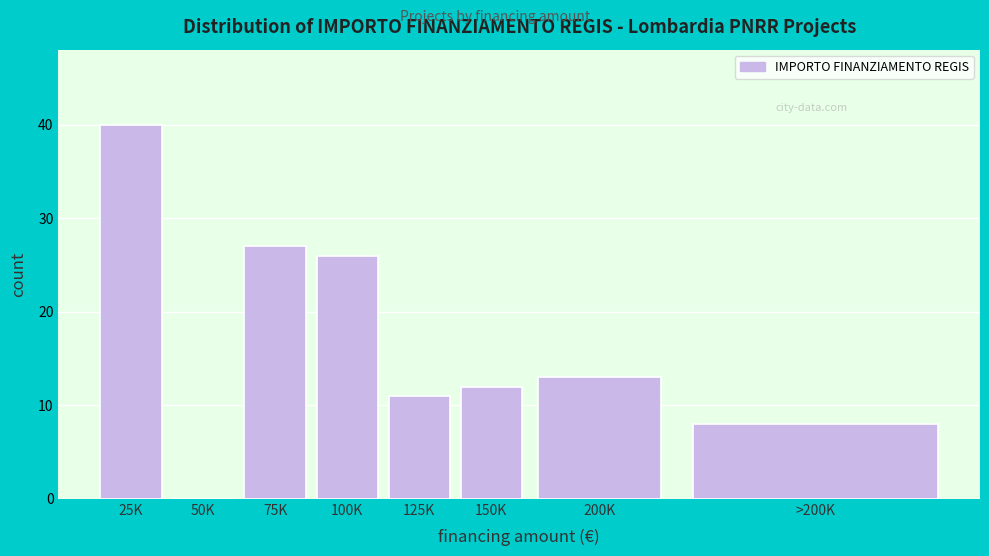

Reading left to right, extract all data points from this chart.

25K=40	50K=0	75K=27	100K=26	125K=11	150K=12	200K=13	>200K=8